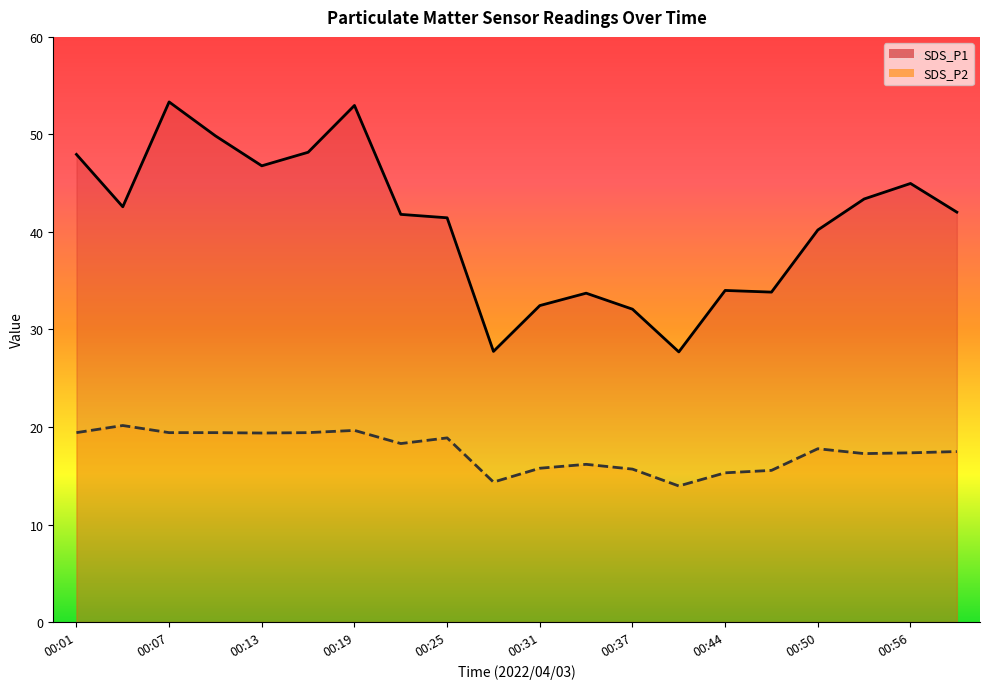

What is the difference between the maximum and minimum values in the SDS_P2 series?

6.2